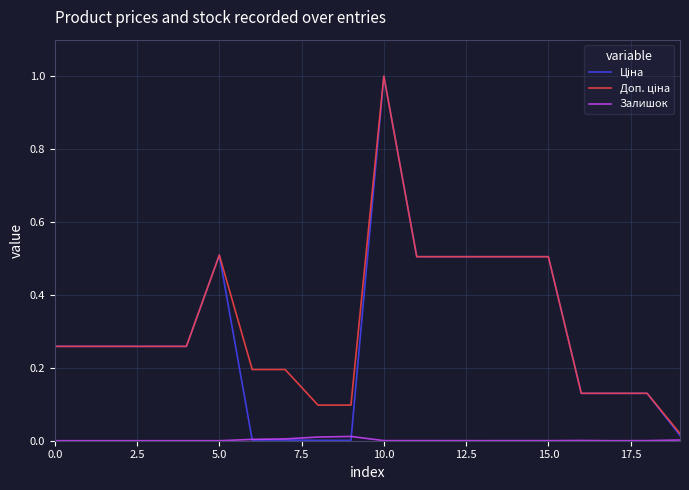

Is this an area chart (filled region under the line)?

No